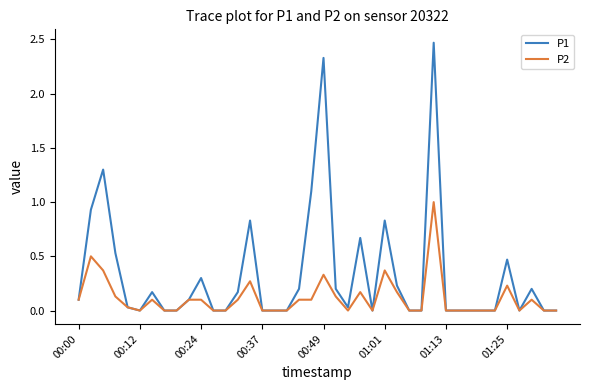

Which series has the largest total across all categories?

P1